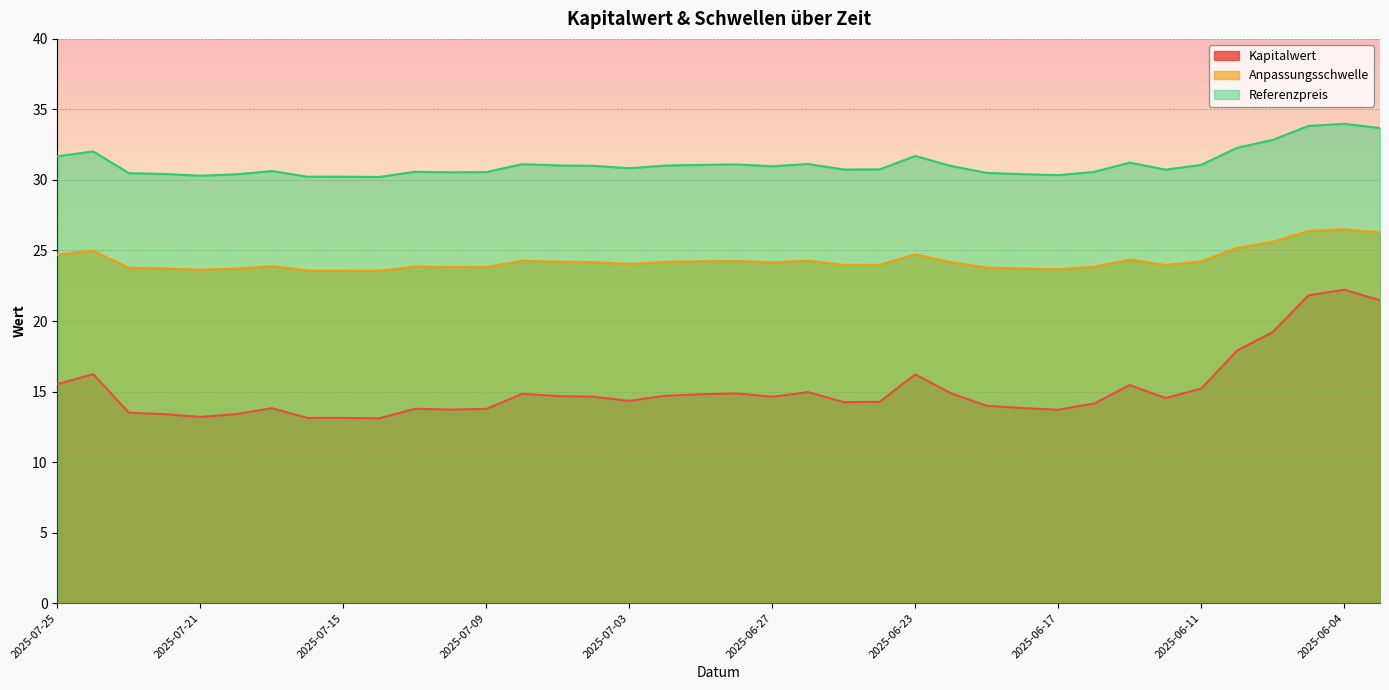

What is the maximum value for Anpassungsschwelle?

26.5